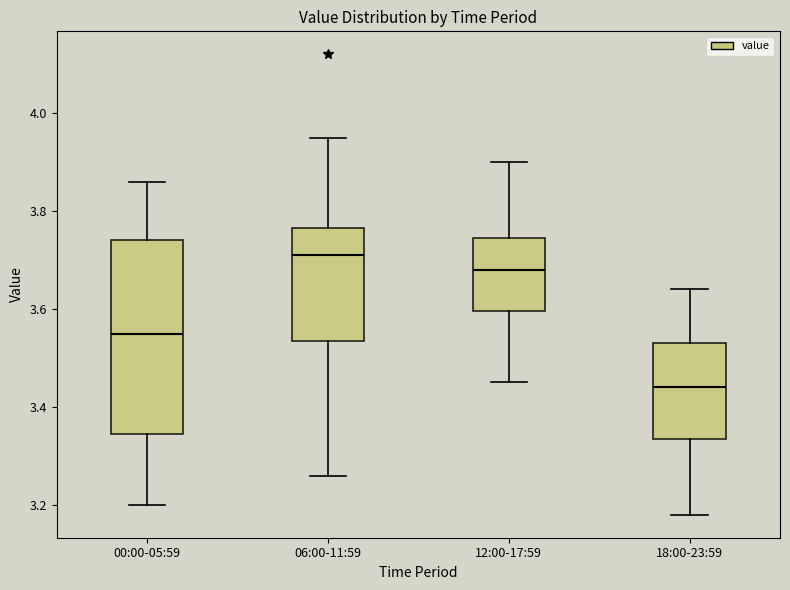

Reading left to right, transcribe this box plot: for each box, give where its median line is, the range the box spans, and where its two whiskers end, as read against the y-axis. The values are not printed on the chart, so give them approximately, as read against the axis.

00:00-05:59: median 3.56, box 3.34 to 3.74, whiskers 3.20 to 3.86
06:00-11:59: median 3.72, box 3.54 to 3.76, whiskers 3.26 to 3.96
12:00-17:59: median 3.68, box 3.60 to 3.74, whiskers 3.46 to 3.90
18:00-23:59: median 3.44, box 3.34 to 3.54, whiskers 3.18 to 3.64